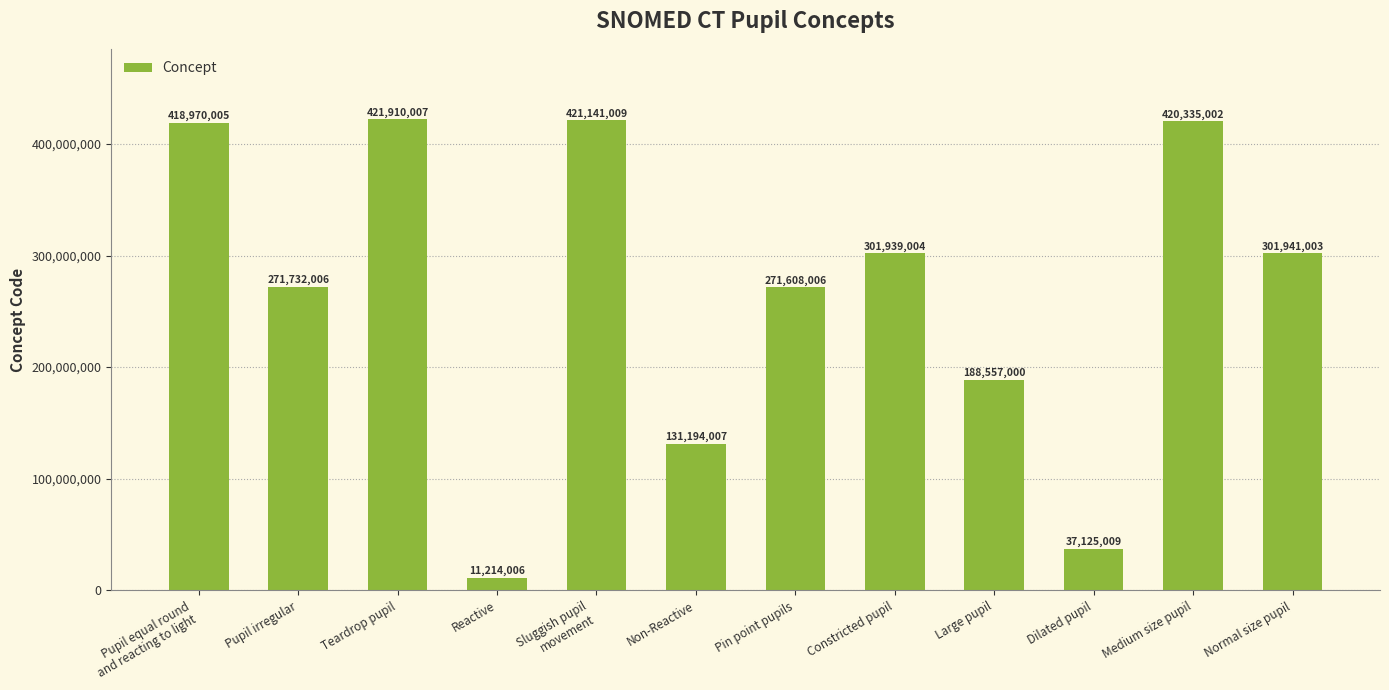

How many data points are less than 301939004?

6